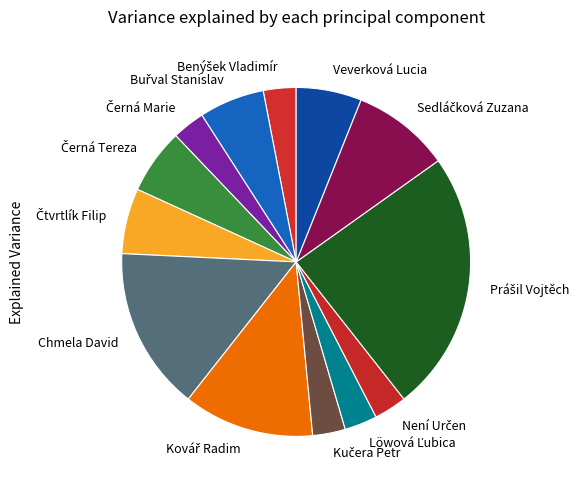

Count the number of slices in the pie.

13